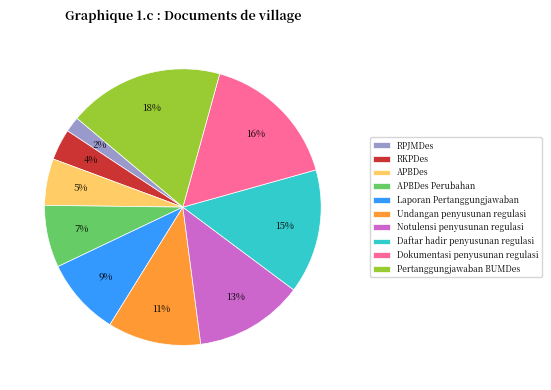

Which category has the biggest portion of the pie?

Pertanggungjawaban BUMDes